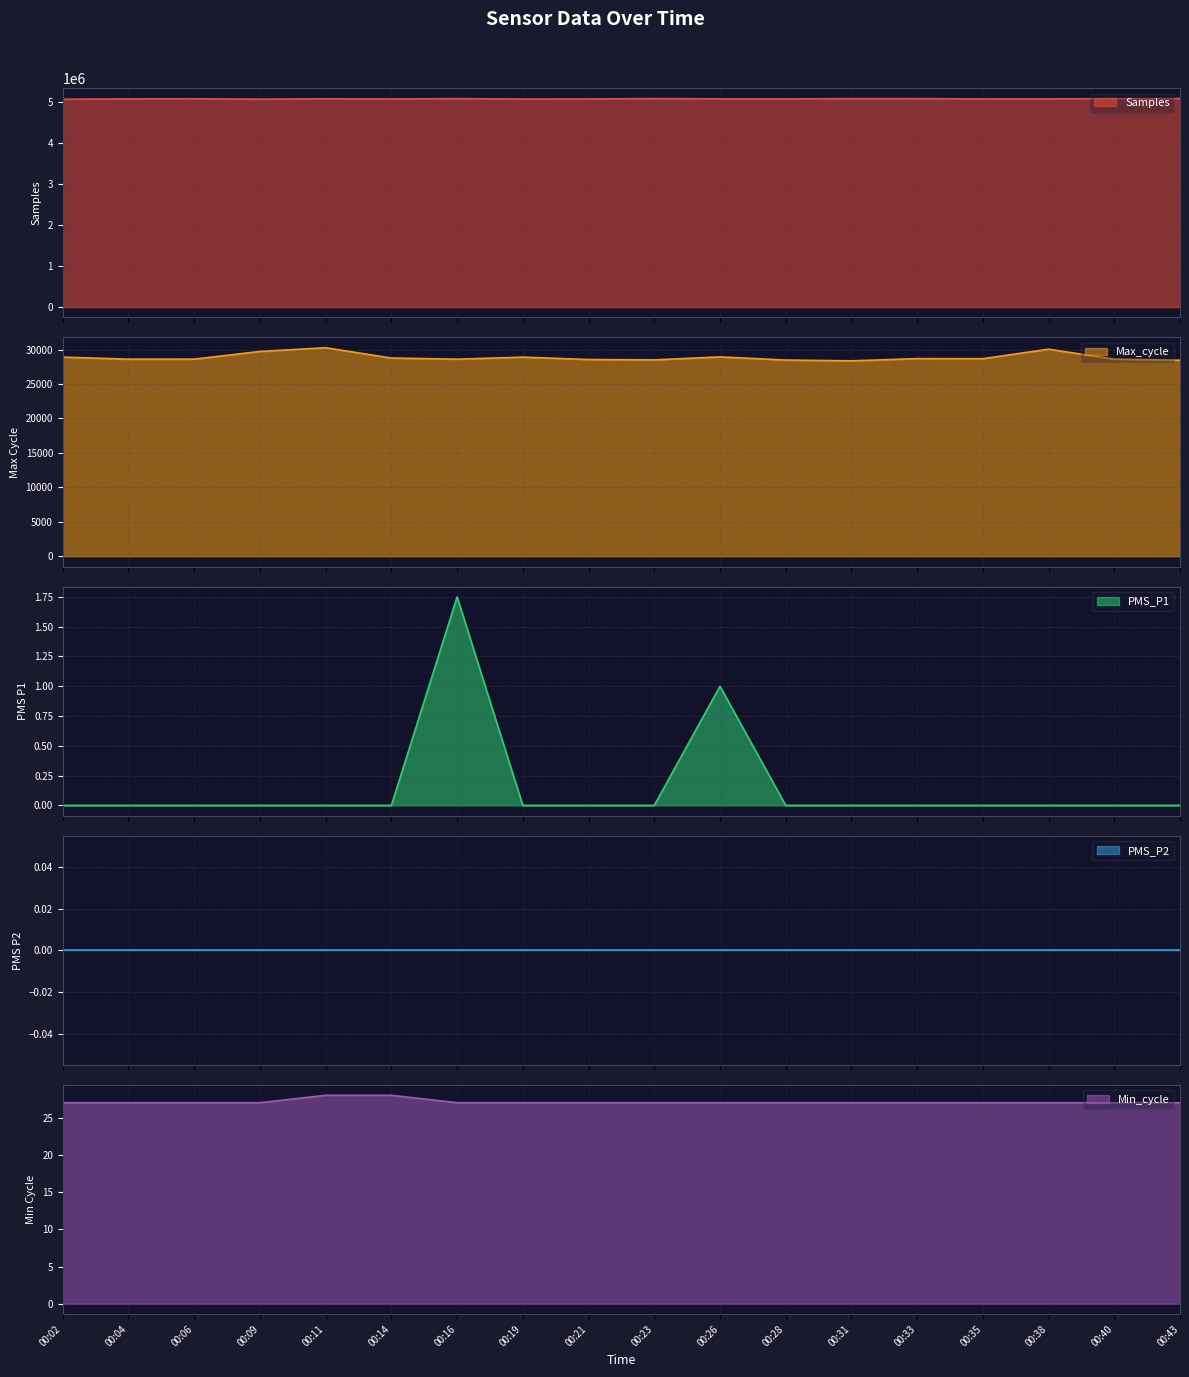

Which series has the largest range (max minus min)?

Samples